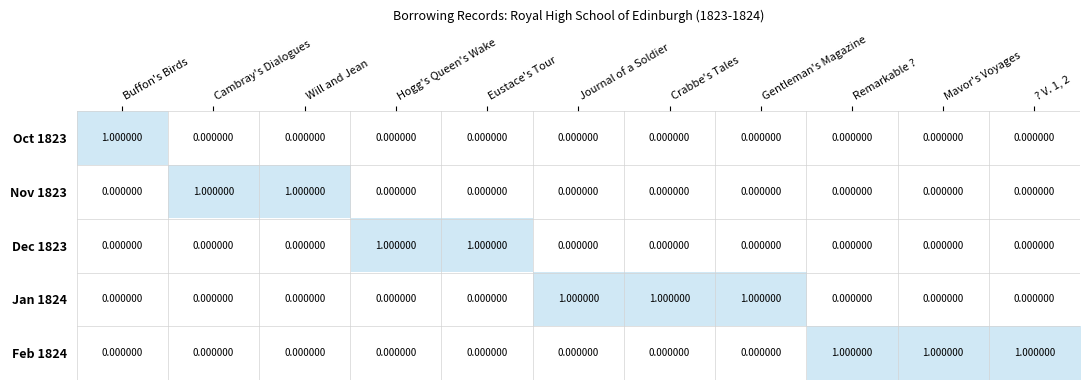

At how many categories does at least one series exceed 0?

11